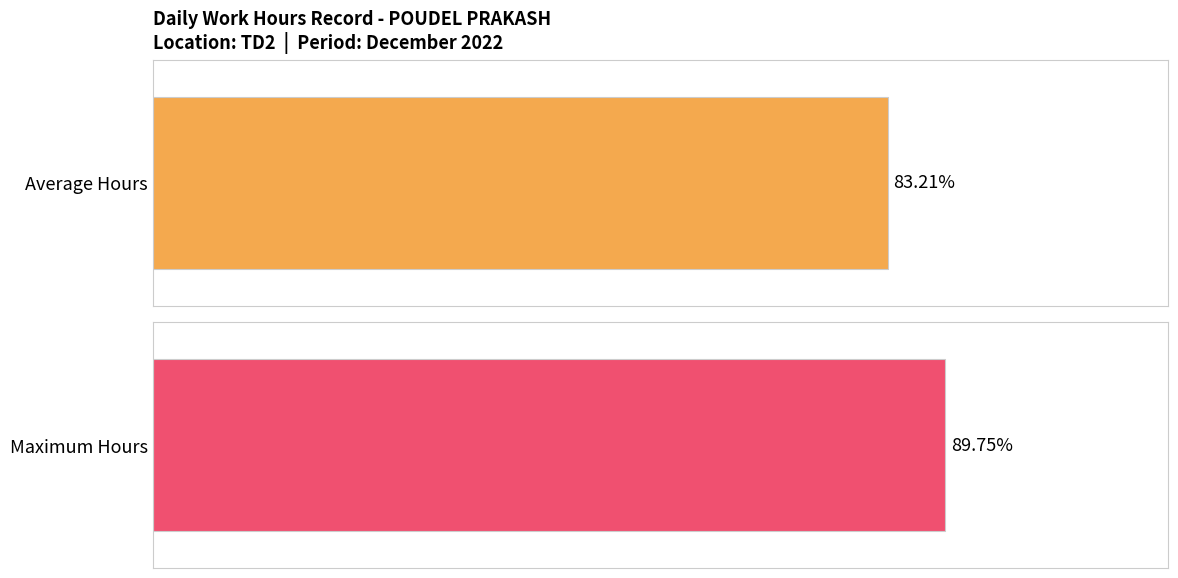

Are the bars grouped side by side (vs. stacked)?

No